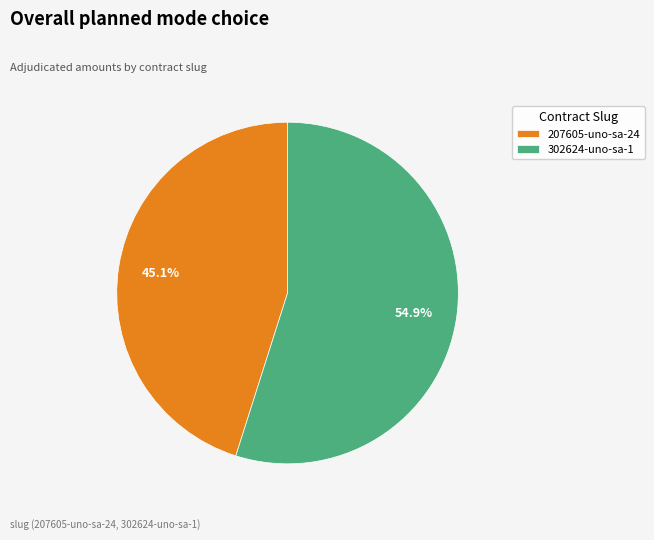

Does 207605-uno-sa-24 account for over 50% of the chart?

No